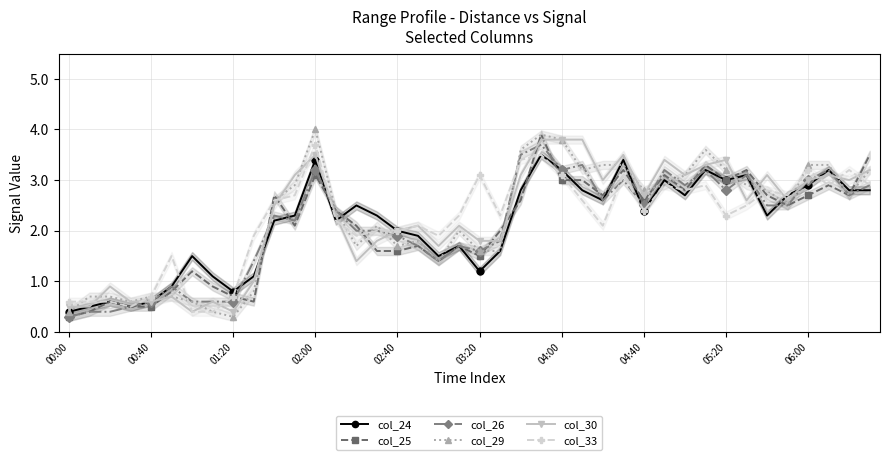

What are all the series names shown in the legend?

col_24, col_25, col_26, col_29, col_30, col_33